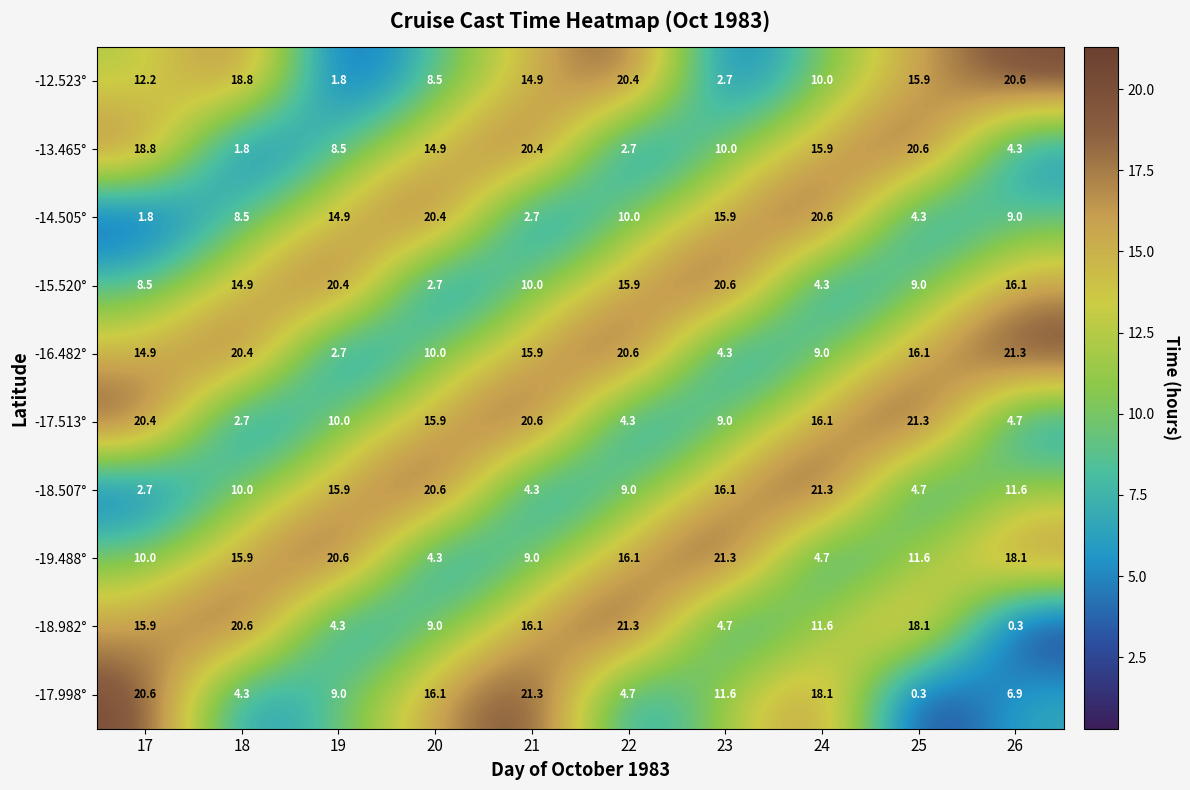

At which label does -18.982° reach its peak?

22